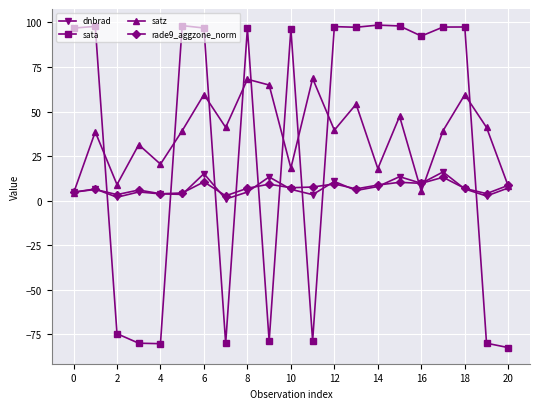

How many interior local peaks does the dnbrad series have?

7